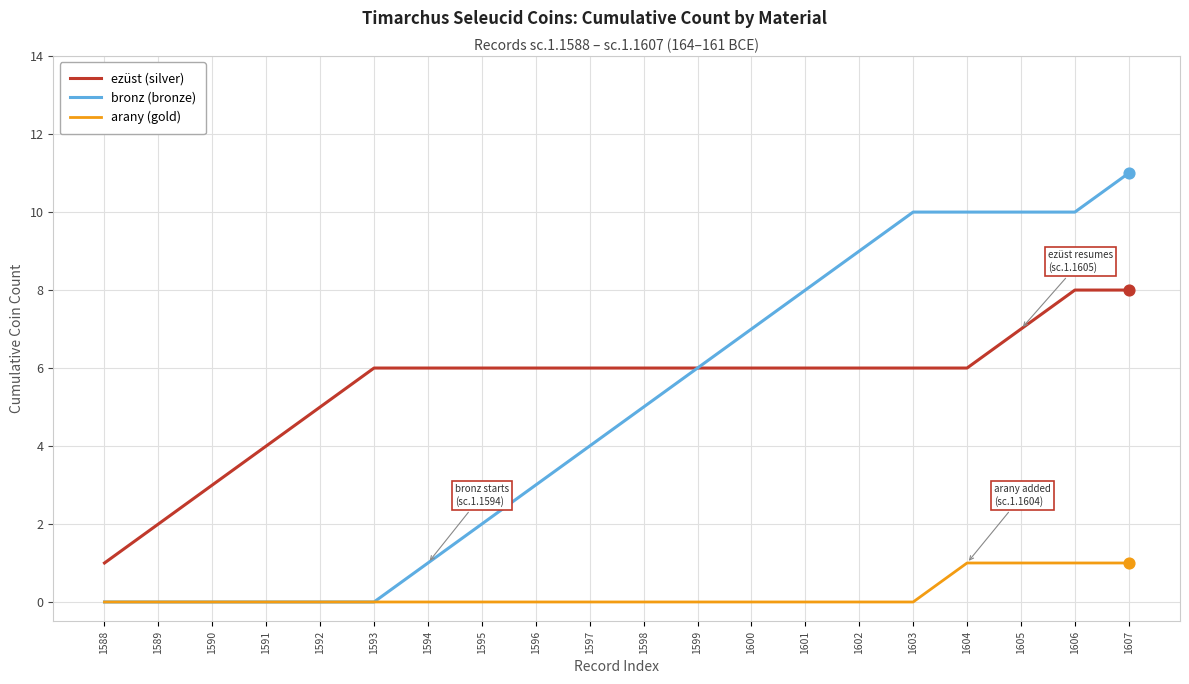

What is the spread (max minus min) of values at 1596?

6